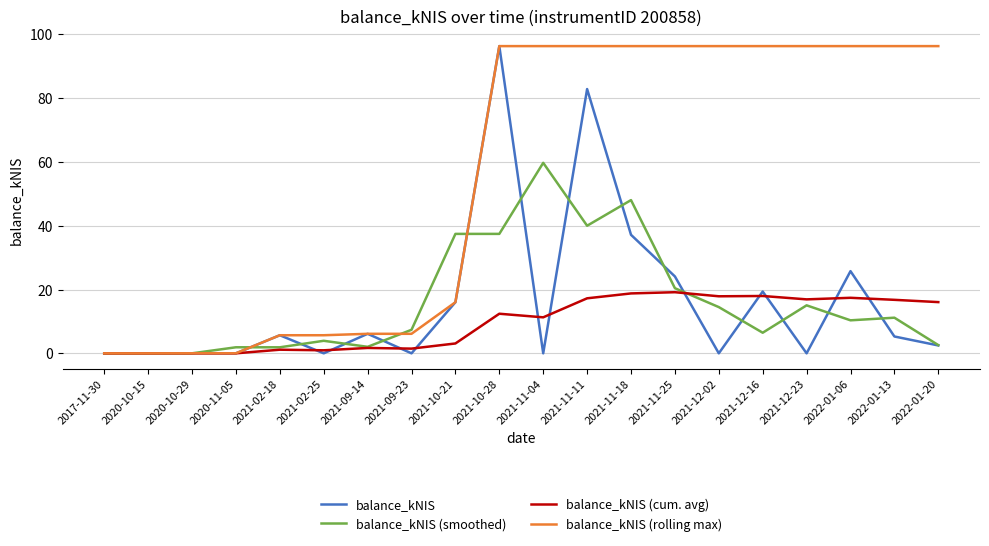

Is it true that balance_kNIS (smoothed) equals 48.0 at 2021-11-18?

True